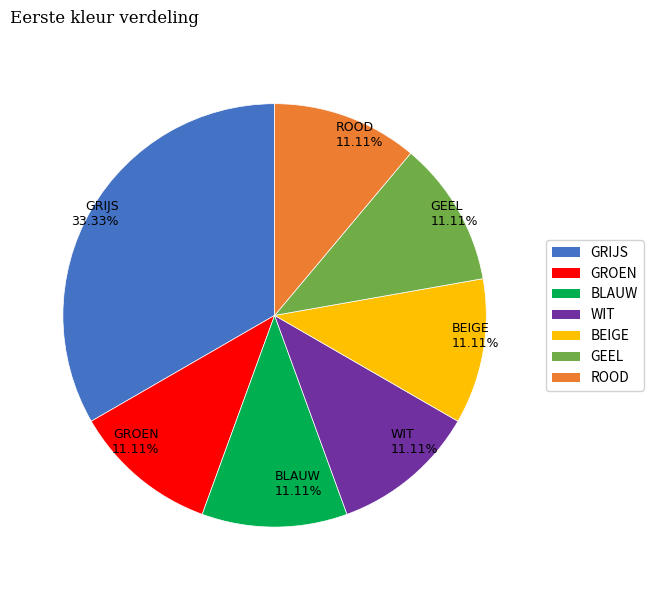

How many slices are in this pie chart?

7